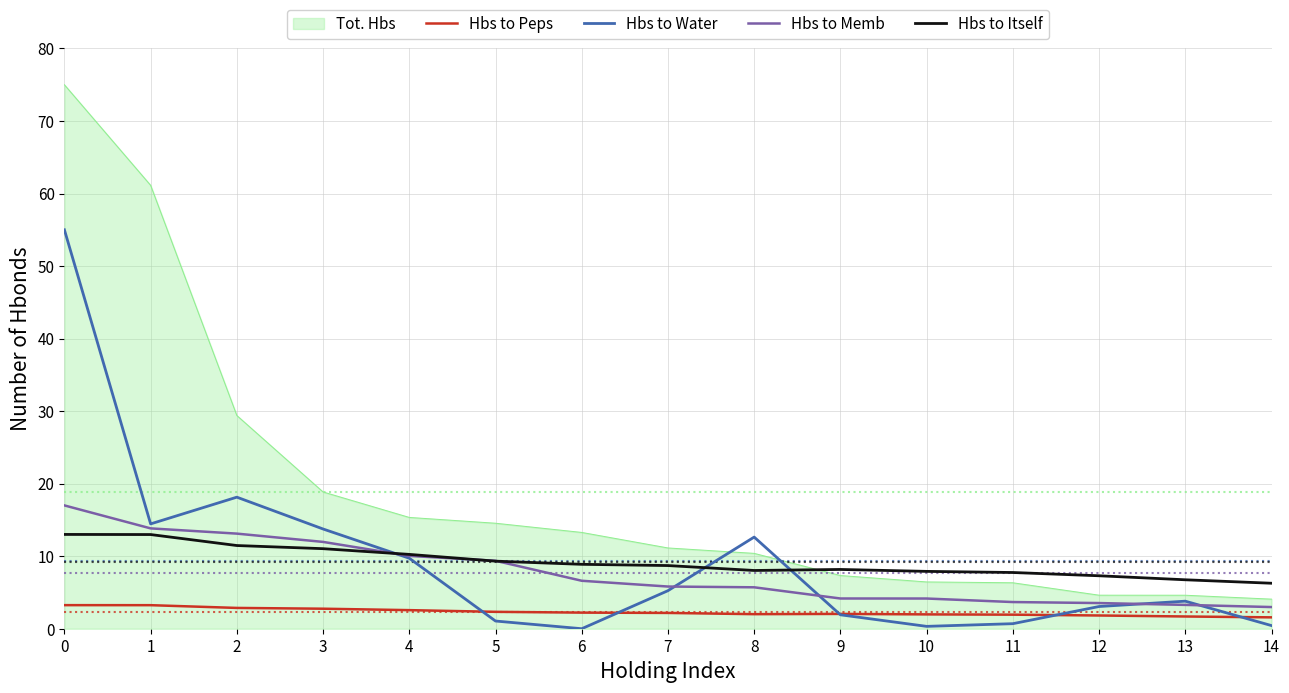

Rank the series by their maximum value, from highest to lowest.

Tot. Hbs, Hbs to Water, Hbs to Memb, Hbs to Itself, Hbs to Peps